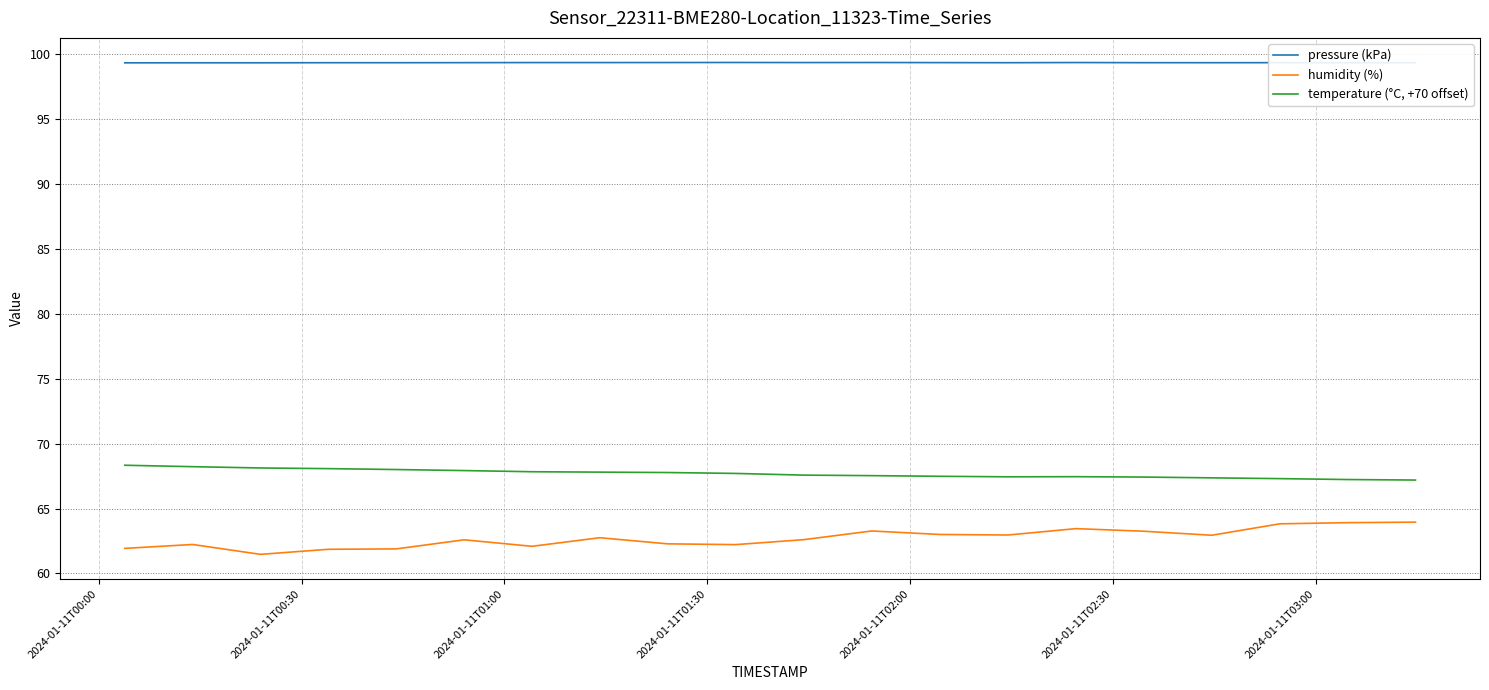

True or false: humidity (%) and pressure (kPa) cross at least once.

False